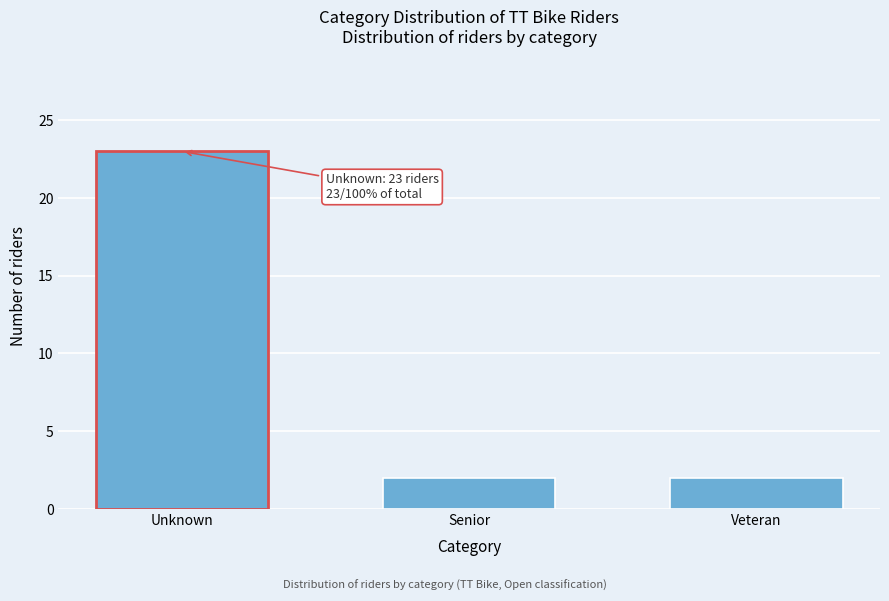

Reading left to right, transcribe all the data shown in this chart.

Unknown=23	Senior=2	Veteran=2